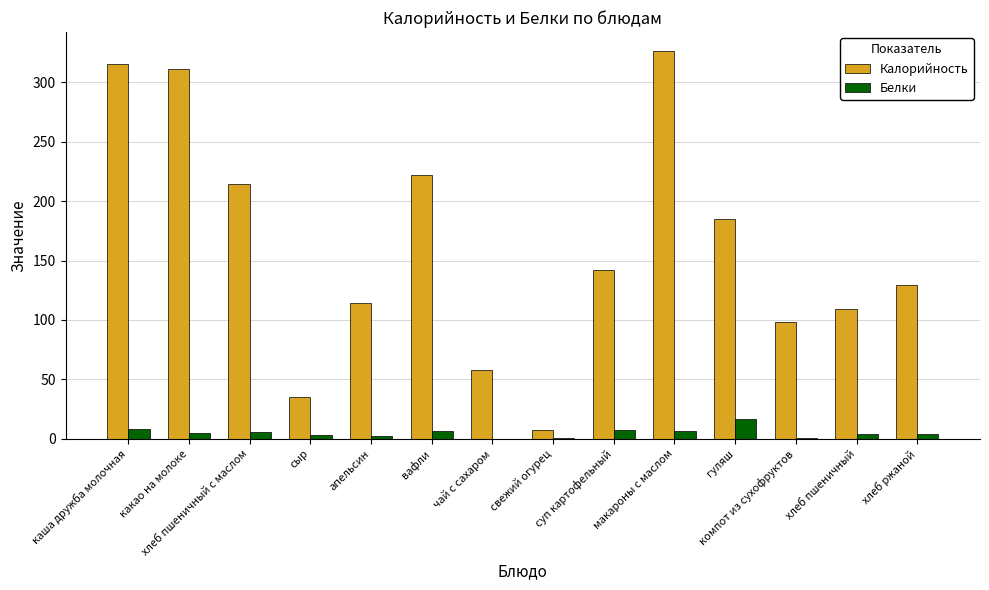

What is the difference between the Калорийность values at хлеб пшеничный and макароны с маслом?

216.4